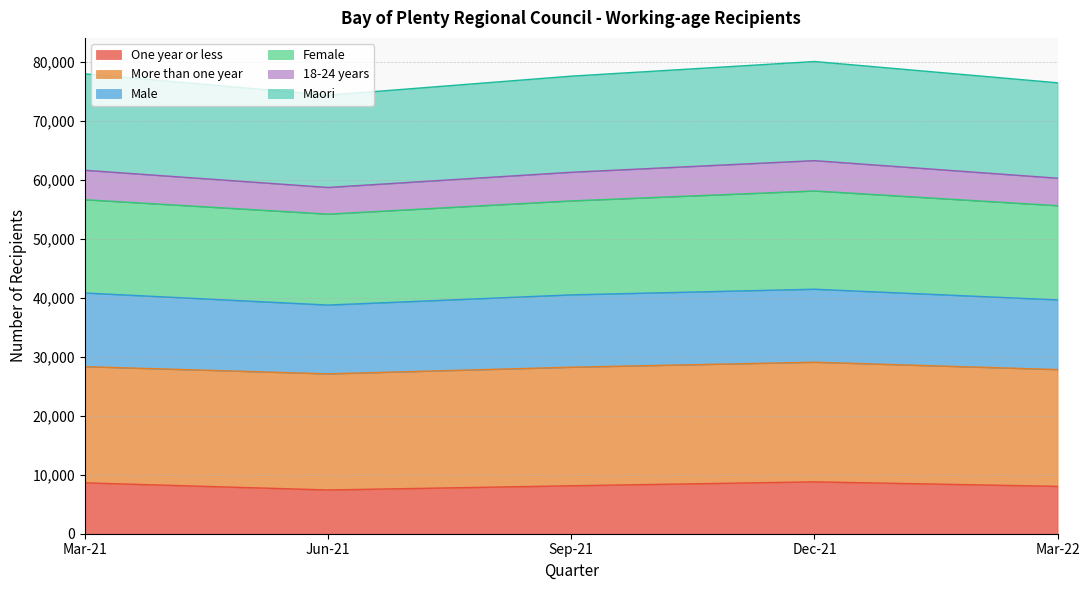

True or false: Maori has a value of 15958 at Jun-21.

False